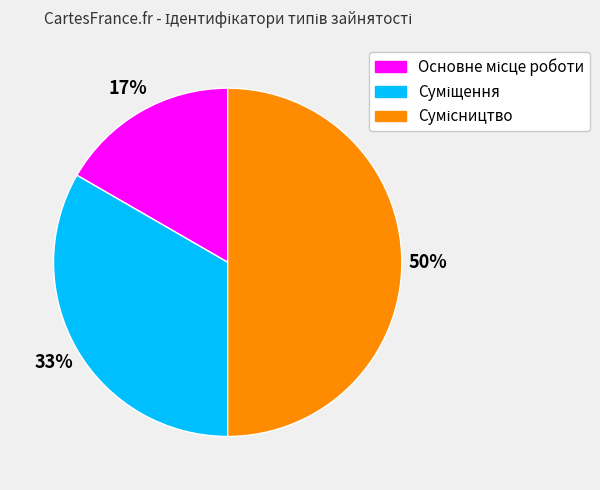

To the nearest percent, what is the average slice percentage?

33%